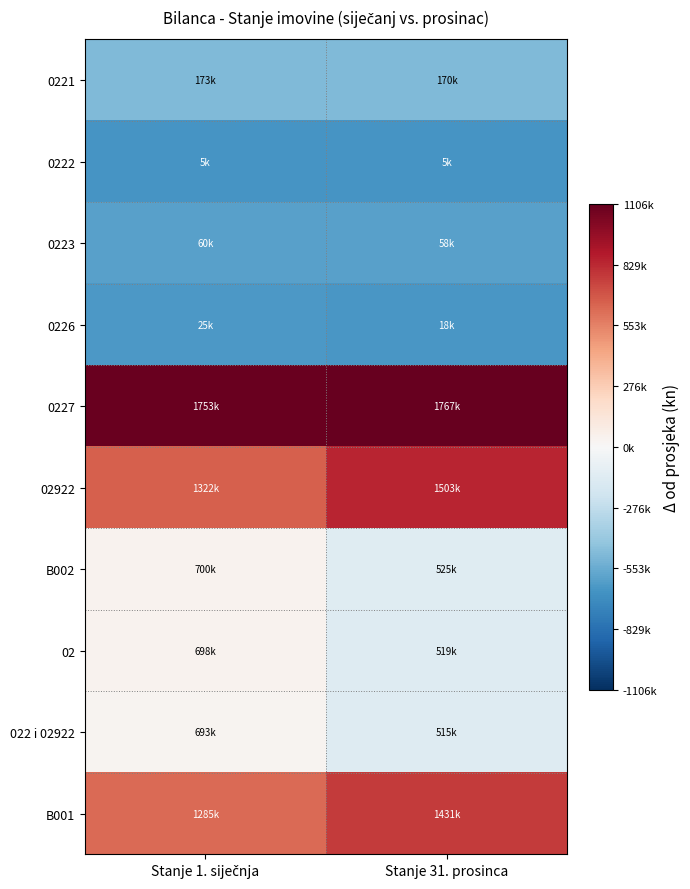

What is the greatest value displayed?

1105932.6